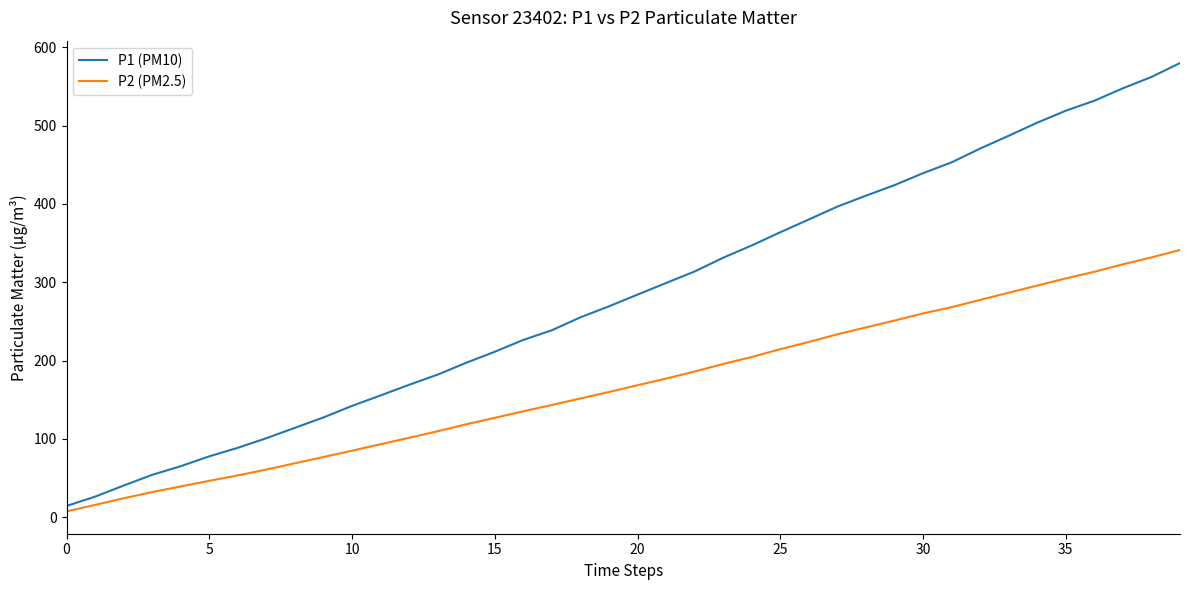

Does the chart have visible grid lines?

No